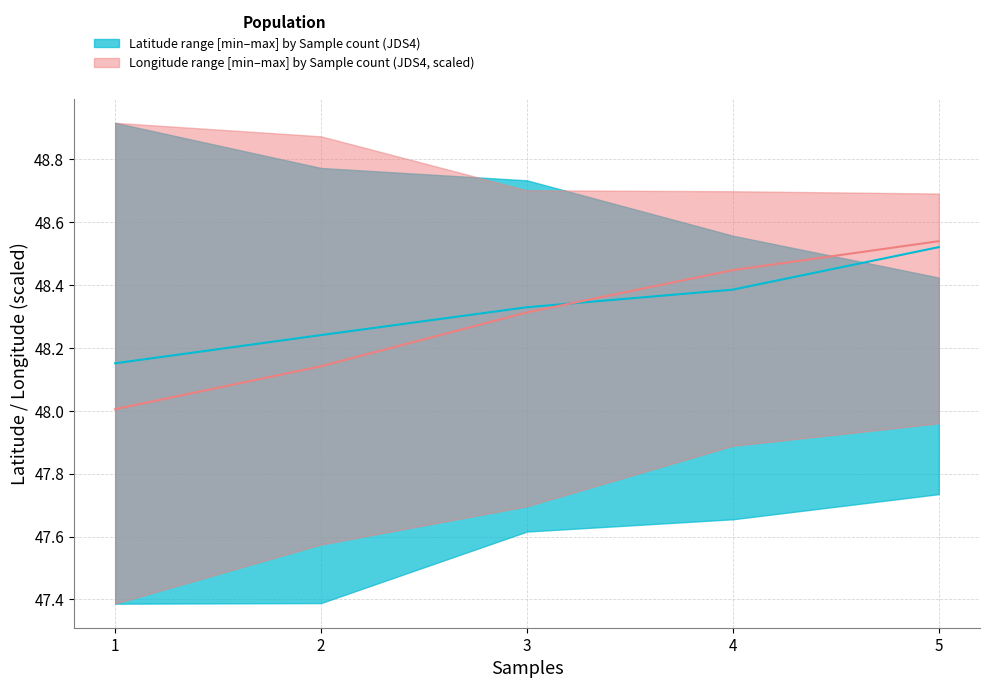

Reading right to left, list all the values displayed in this chart.

Latitude mid by Sample count: 48.5	48.4	48.3	48.2	48.2
Longitude mid by Sample count (scaled): 48.5	48.4	48.3	48.1	48.0